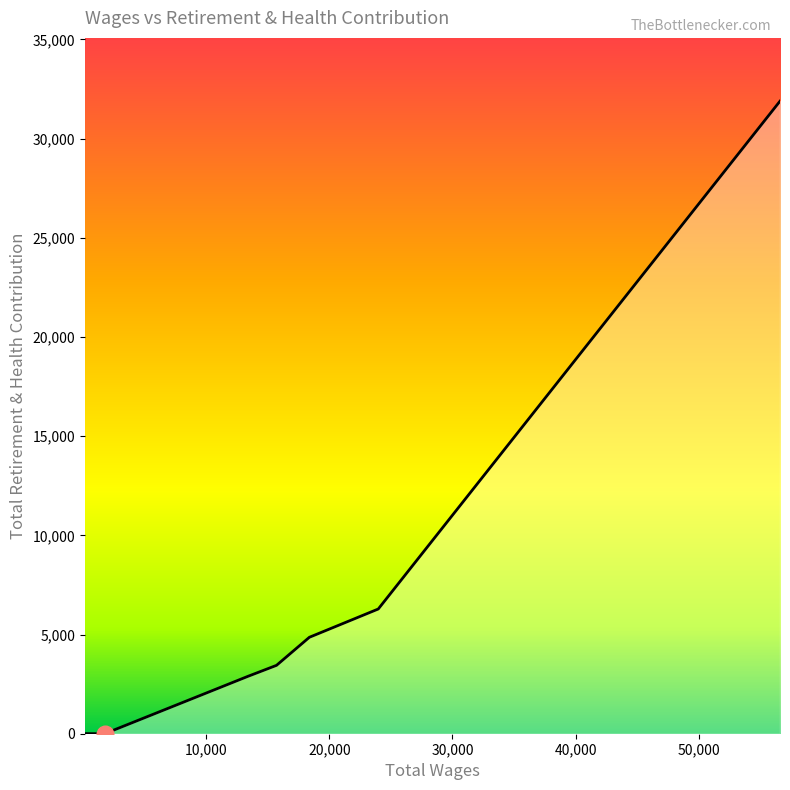

Is it true that the value at 144.0 is 8?

False